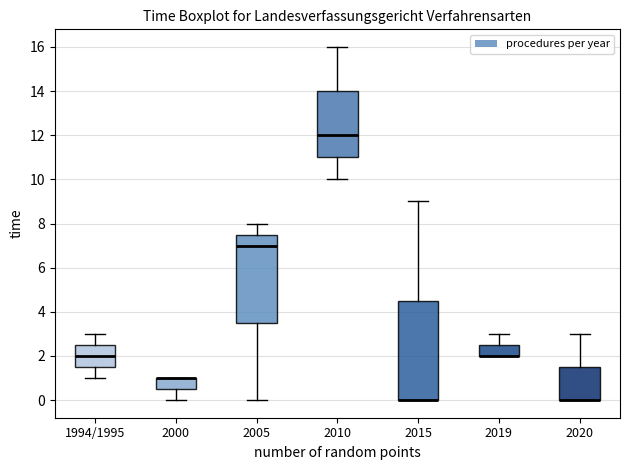

Reading left to right, read every box against the y-axis: the position of its median line, the range the box covers, and the ends of its whiskers. The values are not printed on the chart, so give them approximately, as read against the axis.

1994/1995: median 2.0, box 1.6 to 2.6, whiskers 1.0 to 3.0
2000: median 1.0 (drawn on the box's upper edge), box 0.6 to 1.0, whiskers 0.0 to 1.0
2005: median 7.0, box 3.6 to 7.6, whiskers 0.0 to 8.0
2010: median 12.0, box 11.0 to 14.0, whiskers 10.0 to 16.0
2015: median 0.0 (drawn on the box's lower edge), box 0.0 to 4.6, whiskers 0.0 to 9.0
2019: median 2.0 (drawn on the box's lower edge), box 2.0 to 2.6, whiskers 2.0 to 3.0
2020: median 0.0 (drawn on the box's lower edge), box 0.0 to 1.6, whiskers 0.0 to 3.0